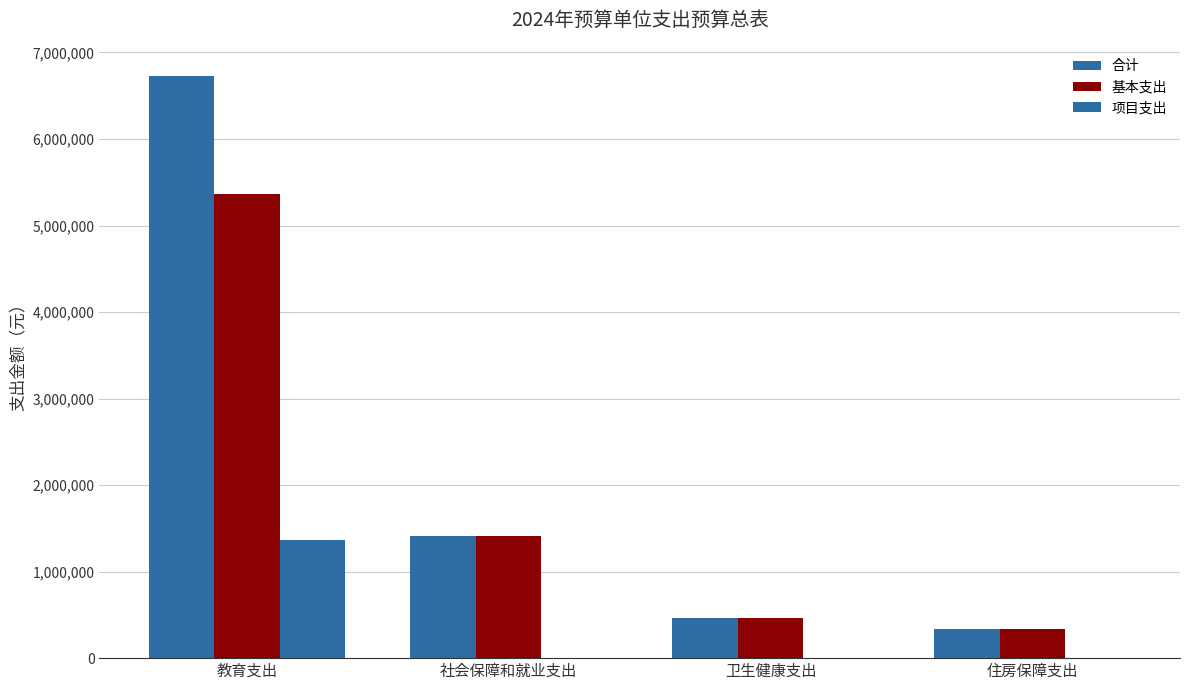

What is the average value of the 基本支出 series?

1895003.9